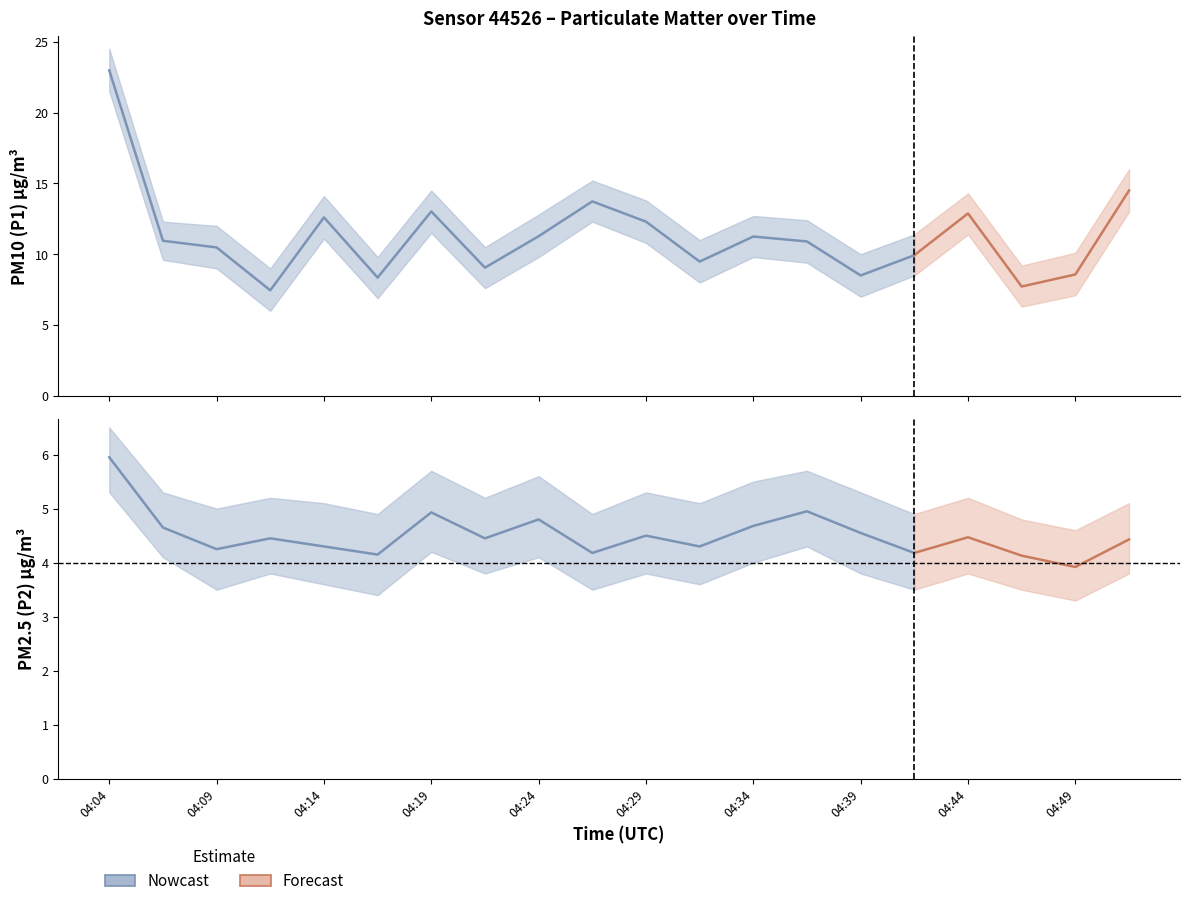

At which category is the sum across all series the highest?

04:04